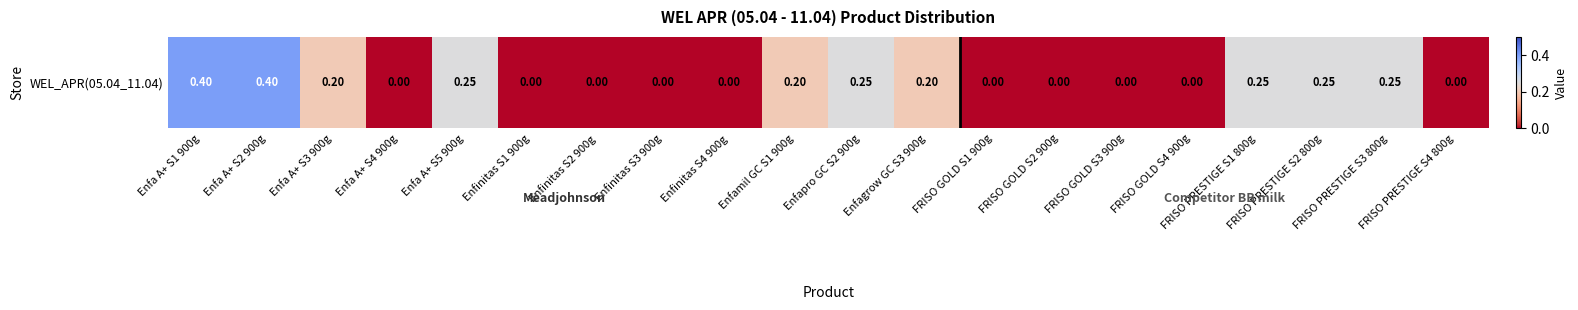

The chart shows a value of 0.2 at Enfa A+ S5 900g. True or false?

True